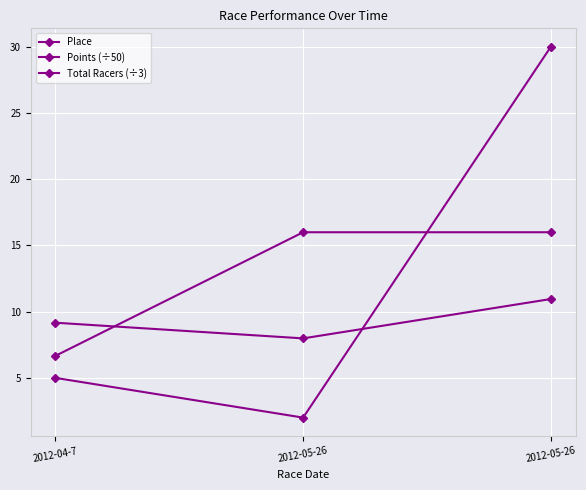

True or false: Total Racers (÷3) has a value of 16.0 at 2012-05-26.

True